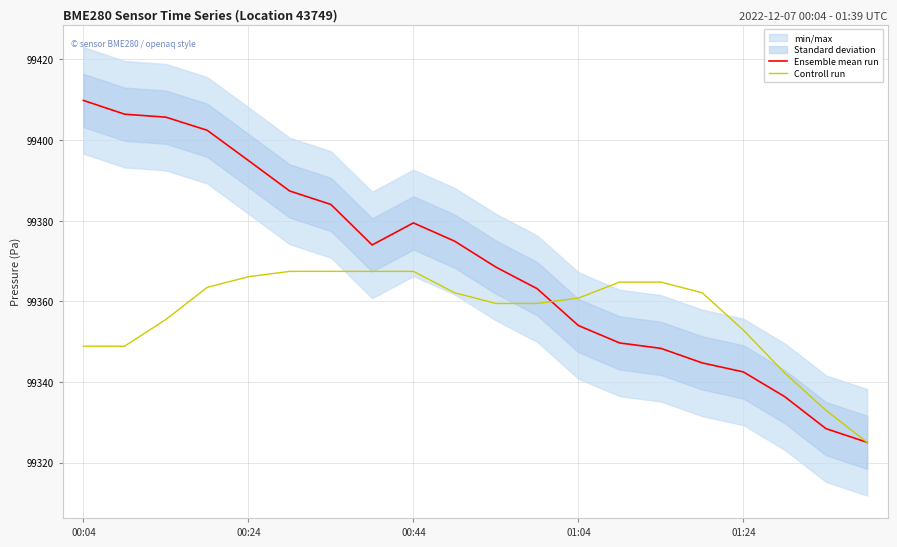

Rank the series by their average value, from highest to lowest.

Ensemble mean run, Controll run